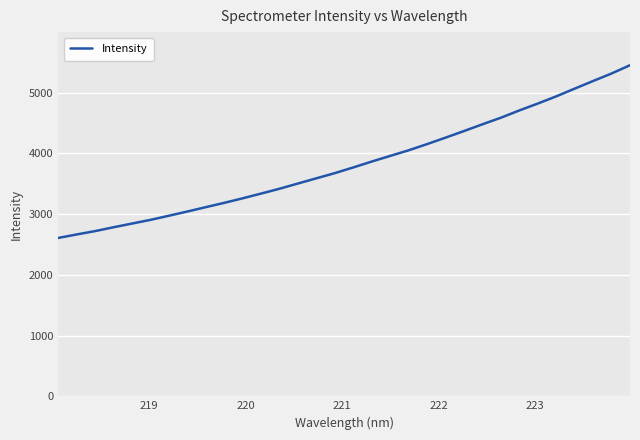

What is the smallest value displayed?

2608.5